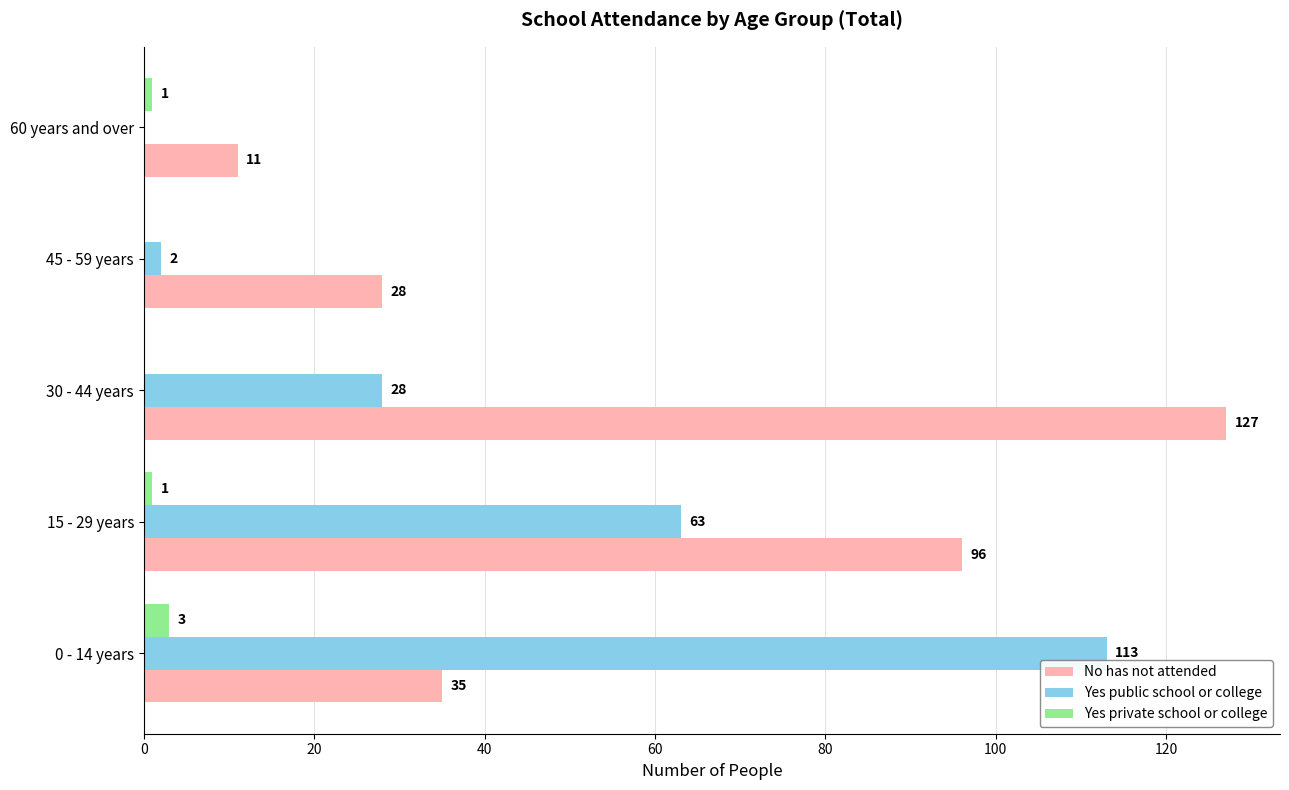

Which series has the largest total across all categories?

No has not attended